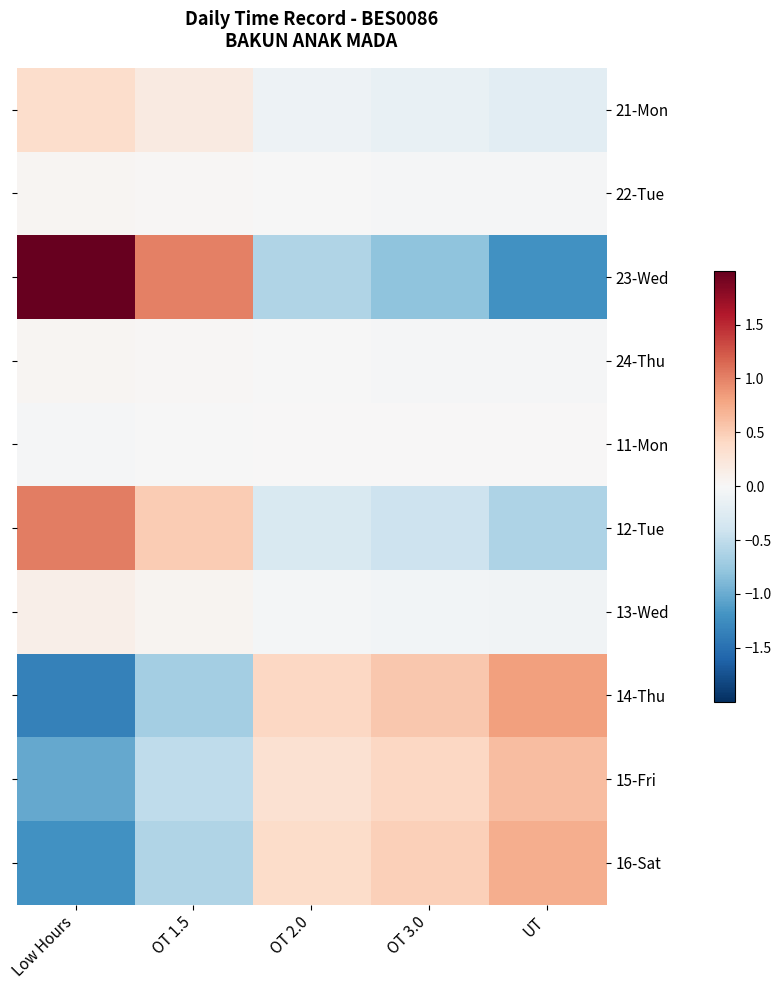

At which label does 23-Wed reach its peak?

Low Hours